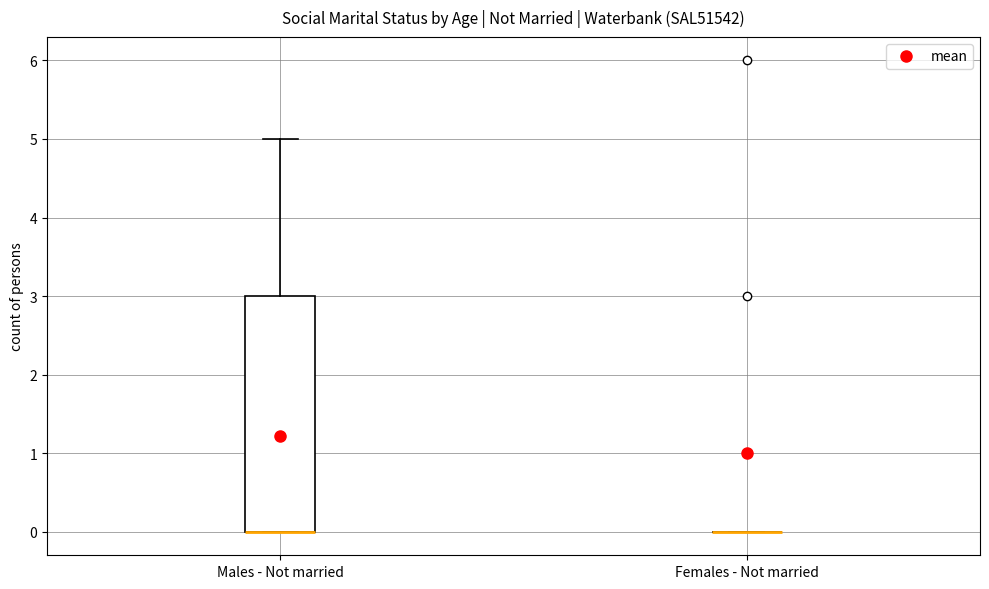

Reading left to right, read every box against the y-axis: the position of its median line, the range the box covers, and the ends of its whiskers. The values are not printed on the chart, so give them approximately, as read against the axis.

Males - Not married: median 0 (drawn on the box's lower edge), box 0 to 3, whiskers 0 to 5
Females - Not married: box collapsed to a line at 0, whiskers 0 to 0